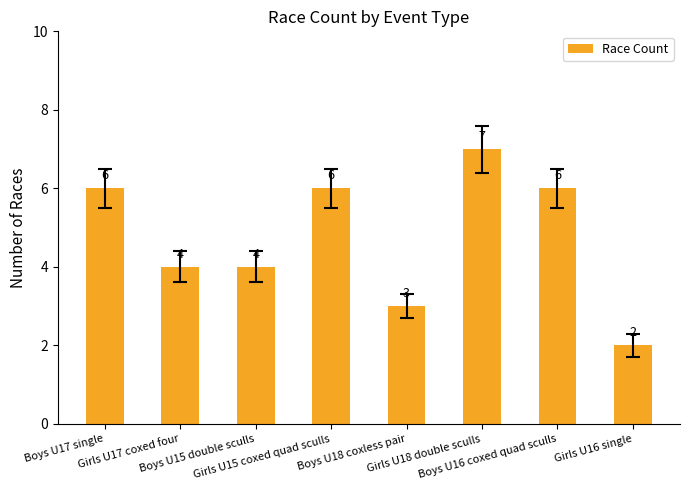

What is the label of the 5th bar from the right?

Girls U15 coxed quad sculls